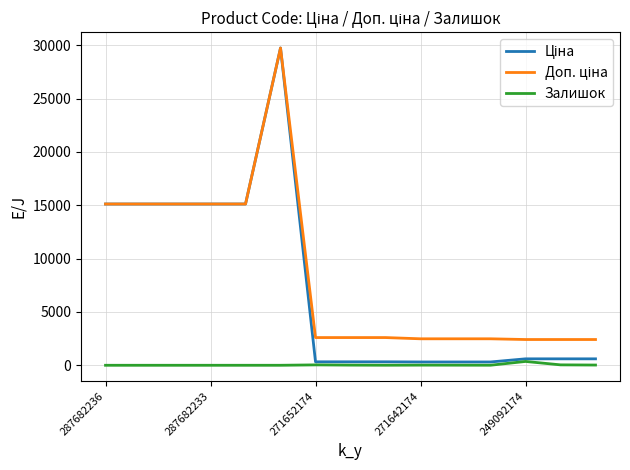

How many categories are shown in the chart?

15